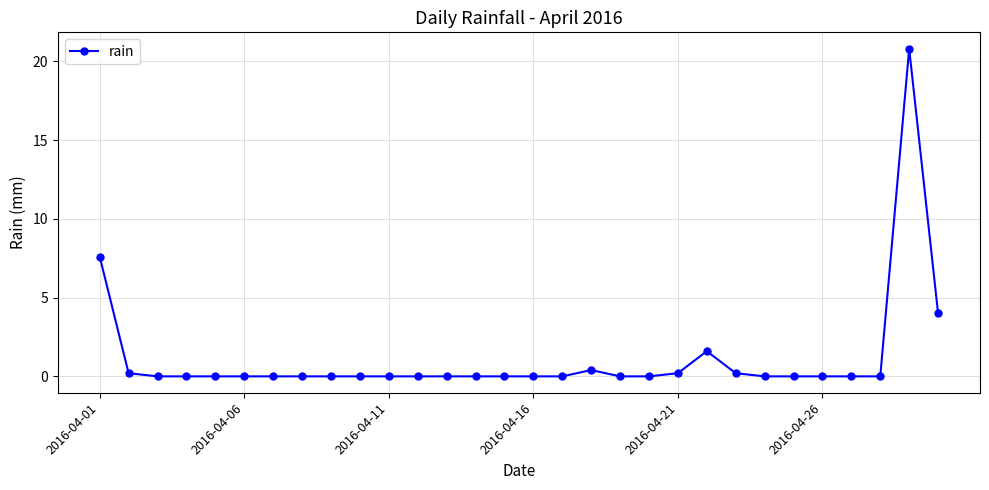

Count the number of categories in the chart.

30